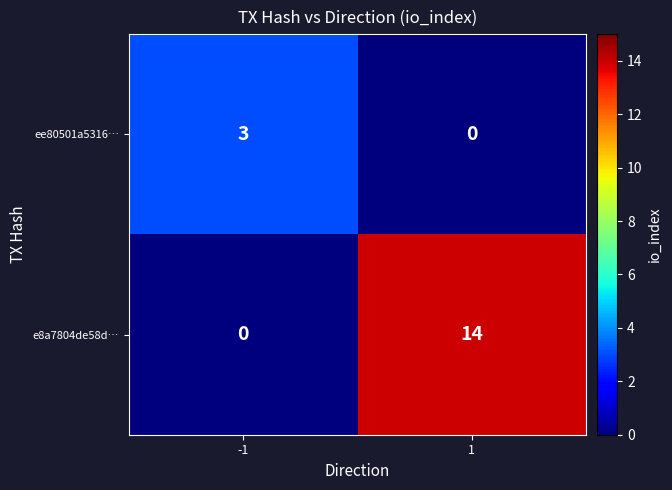

Count the number of data series in this chart.

2